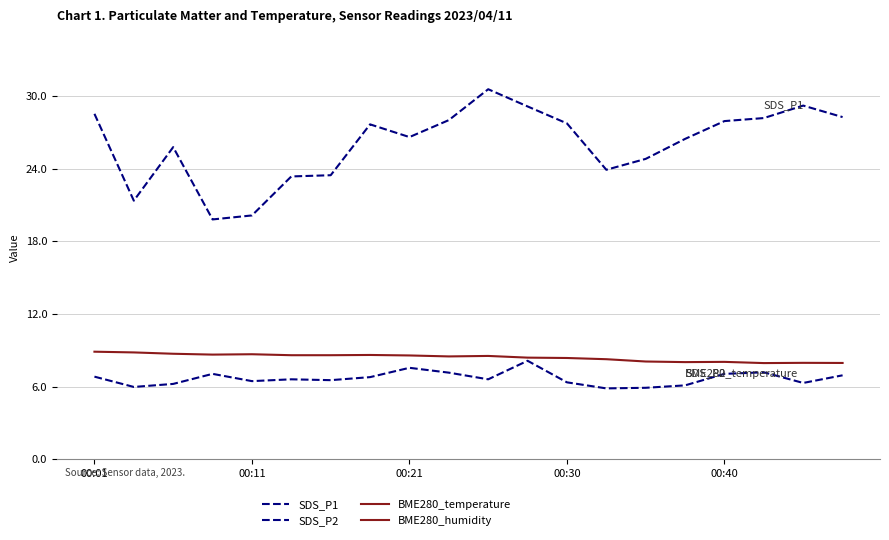

Which series has the largest total across all categories?

BME280_humidity